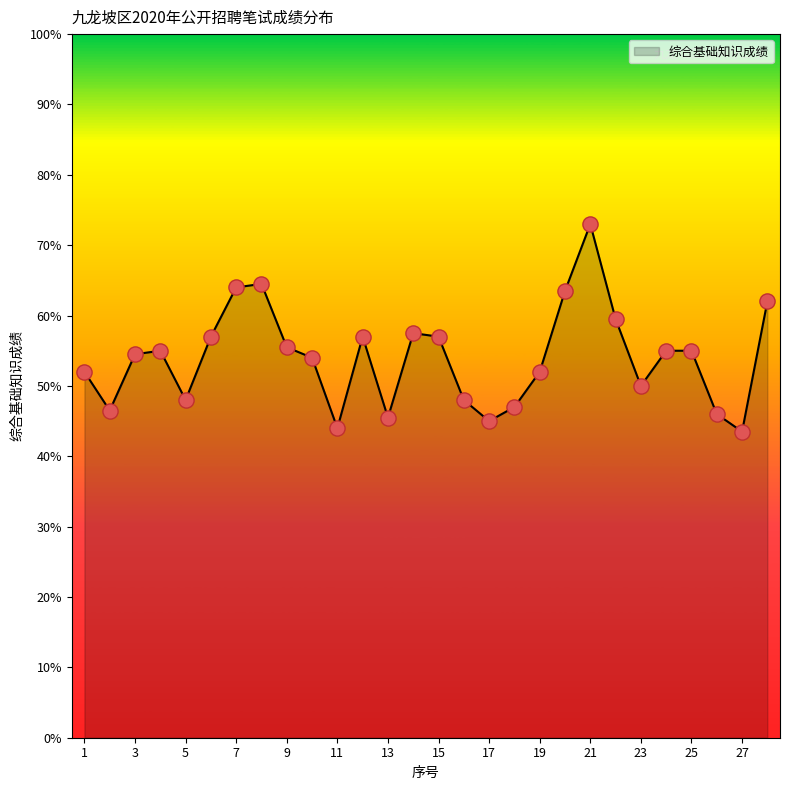

What is the greatest value displayed?

73.0